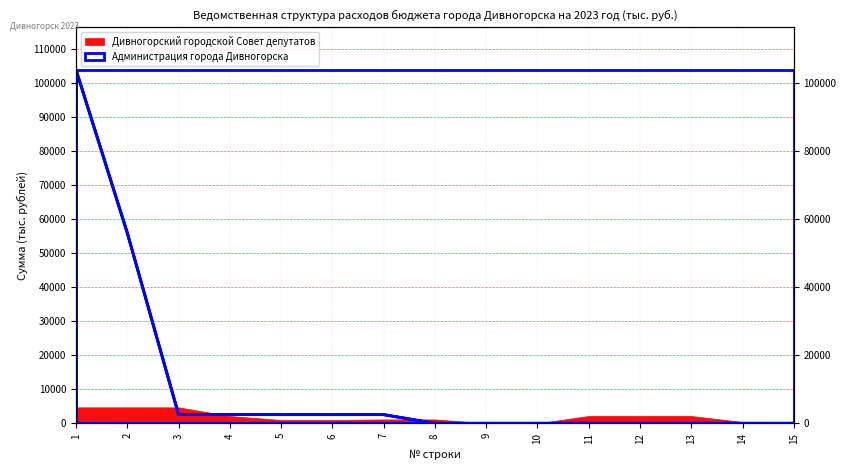

What is the average value?

11504.0